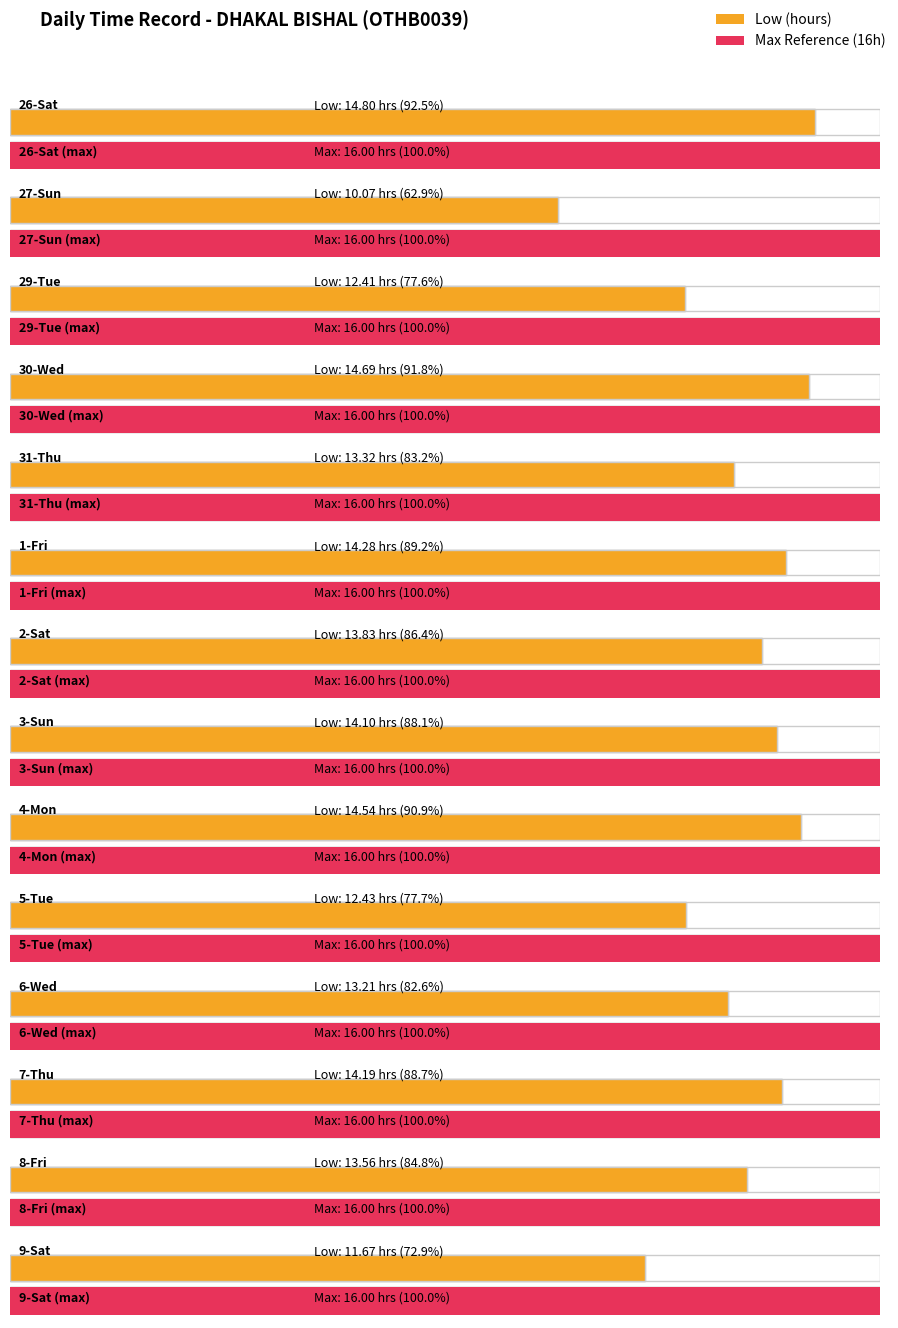

What is the average value?

13.4